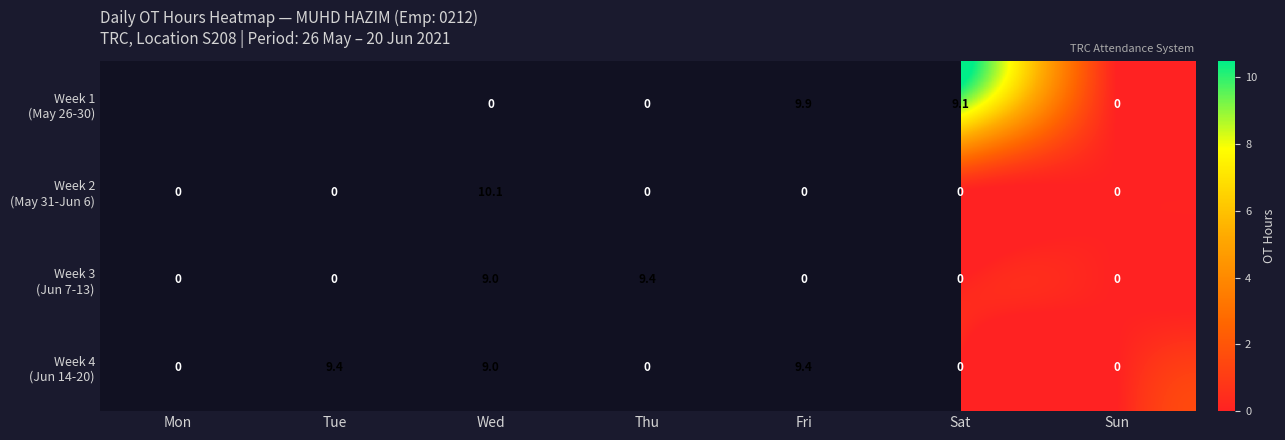

What is the difference between the highest and lowest values at Wed?

10.1